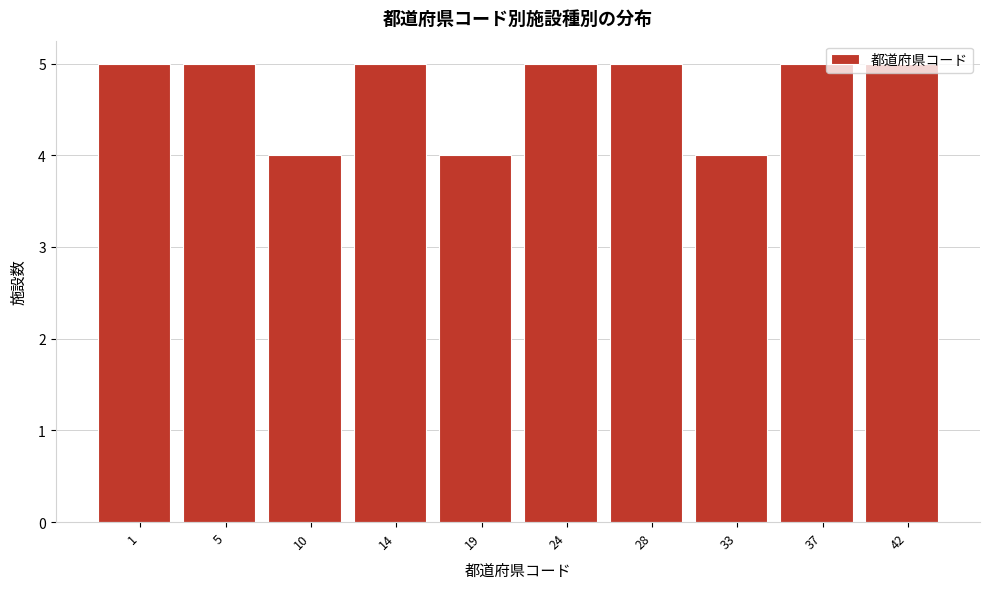

What is the change in value from 33 to 42?

+1